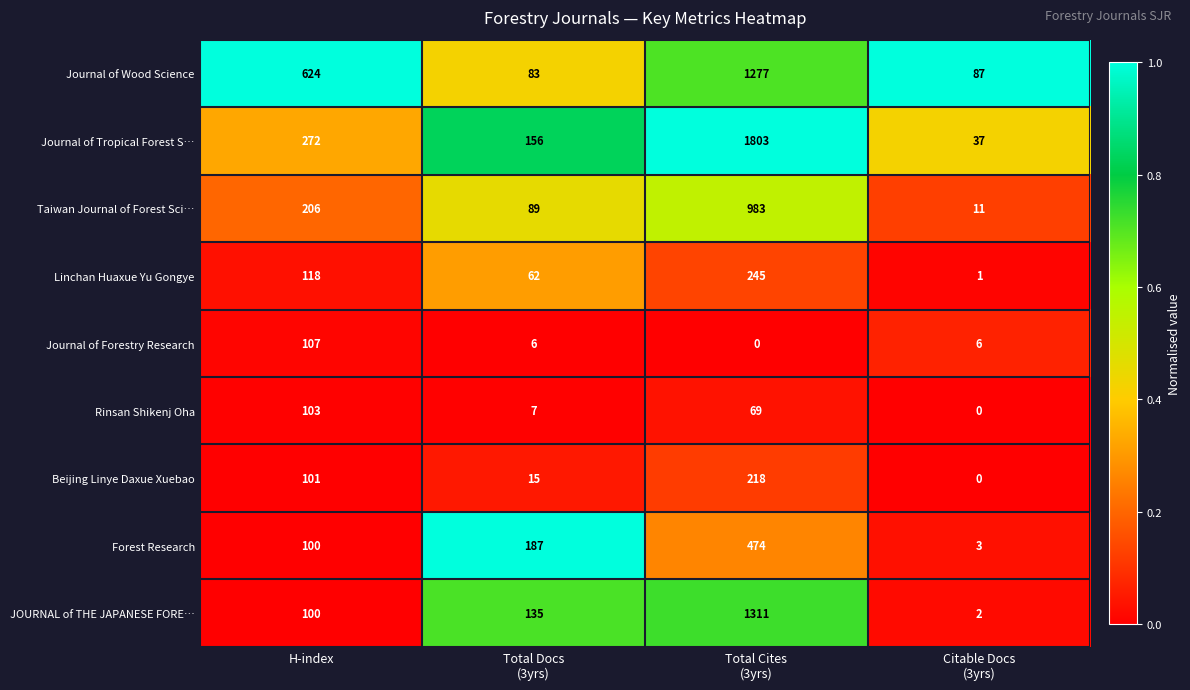

Which series has the largest total across all categories?

Journal of Tropical Forest S…